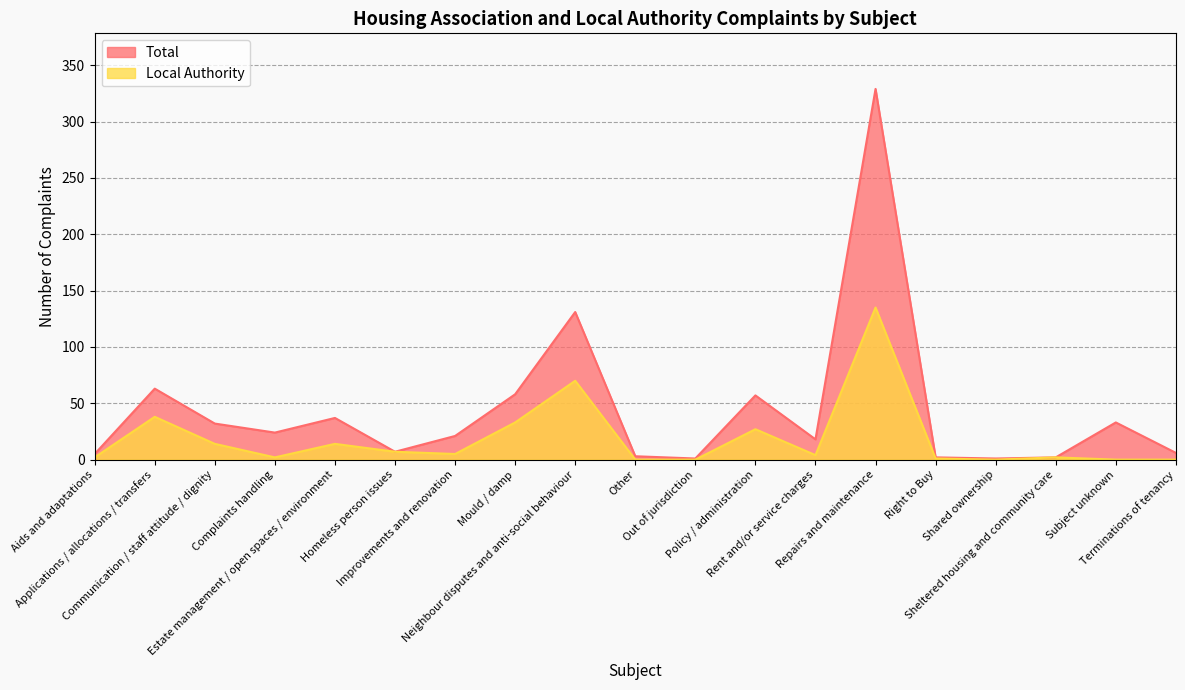

Where does the Total series first go above 21?

Applications / allocations / transfers